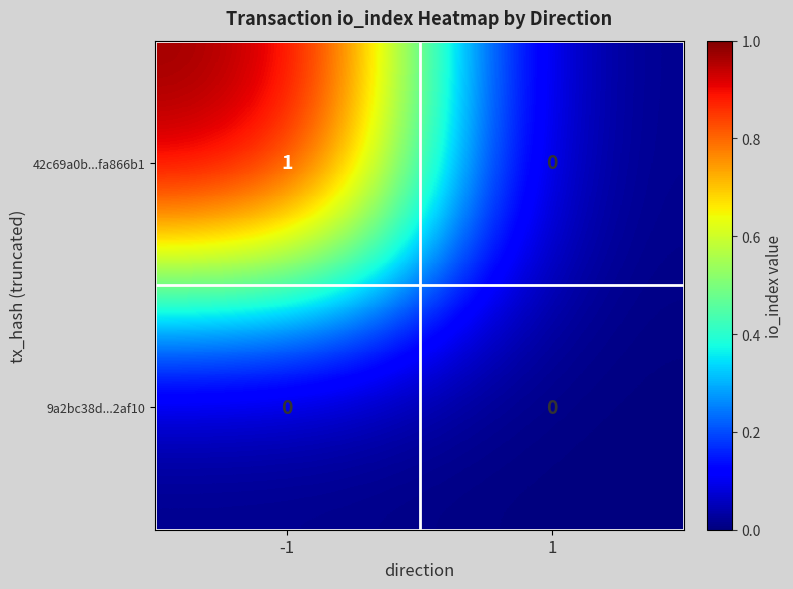

List the series in order of their overall mean, highest first.

42c69a0b...fa866b1, 9a2bc38d...2af10